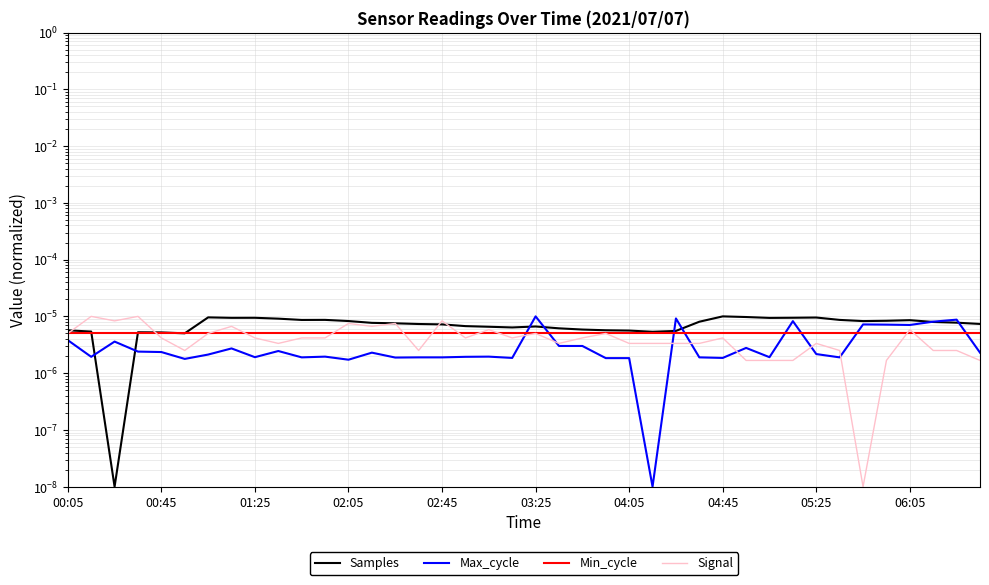

In Signal, how many points are lower than both neighbors (excluding endpoints)?

9